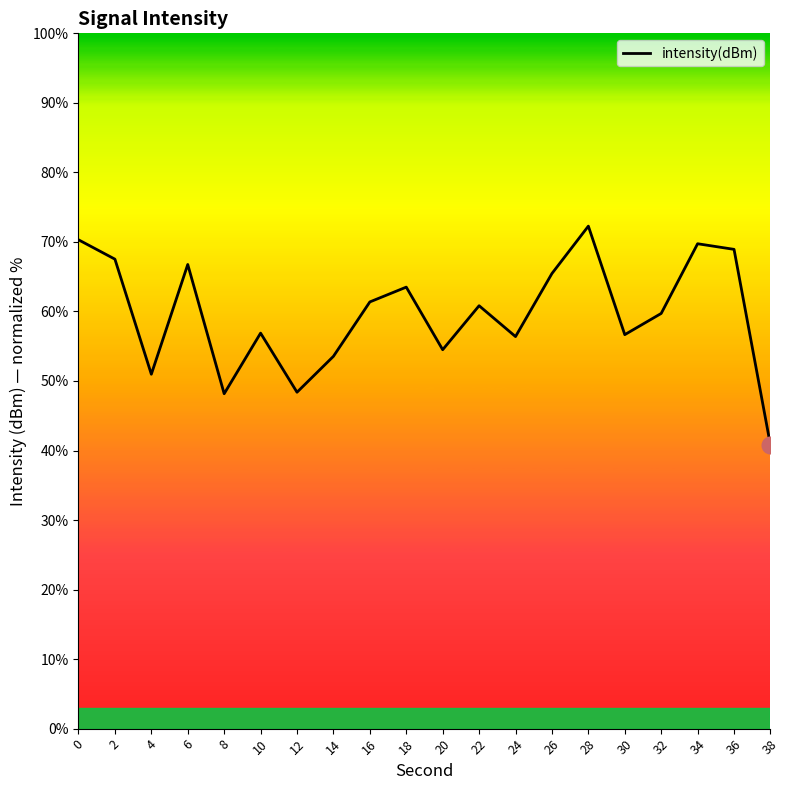

What is the difference between the values at 10 and 8?

8.7